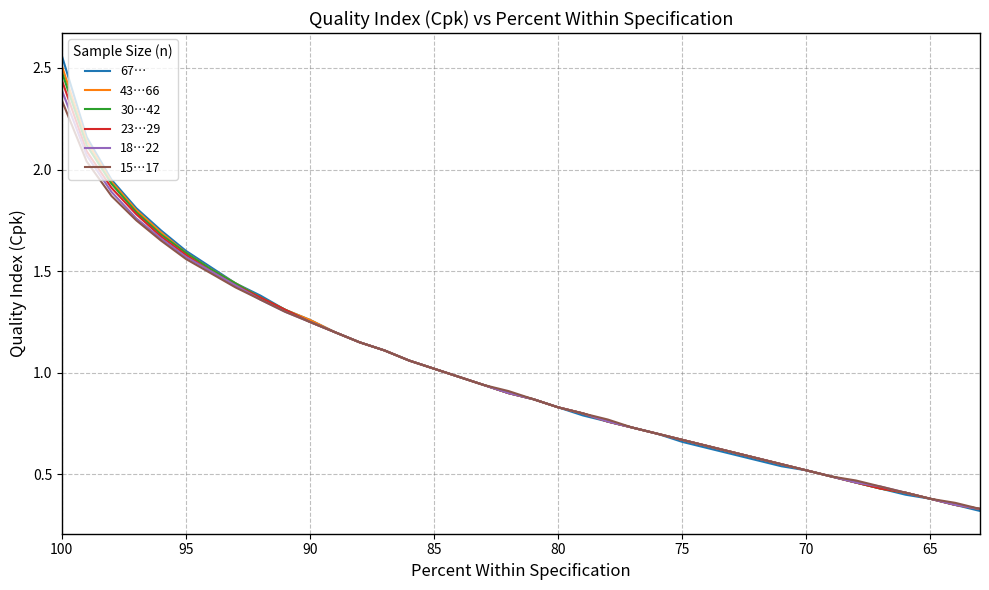

True or false: 30…42 and 18…22 intersect in this chart.

False